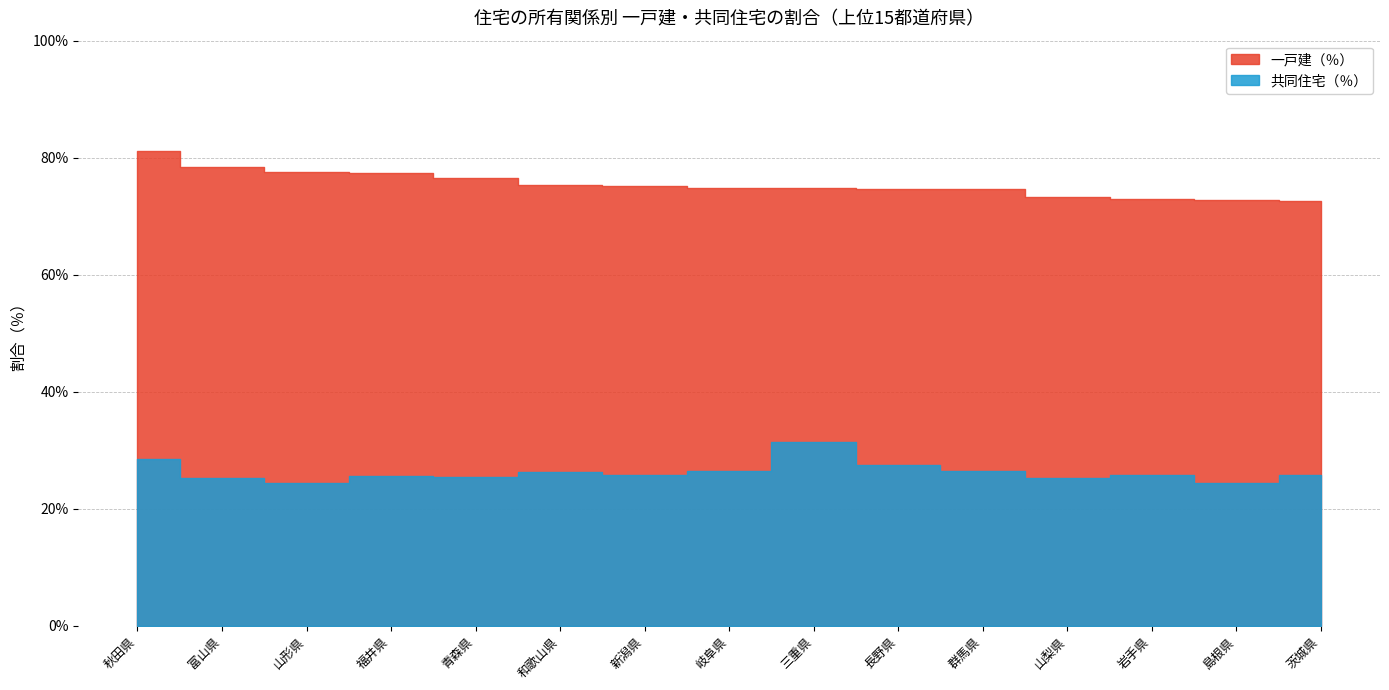

How many values in the 一戸建（％） series exceed 74?

11